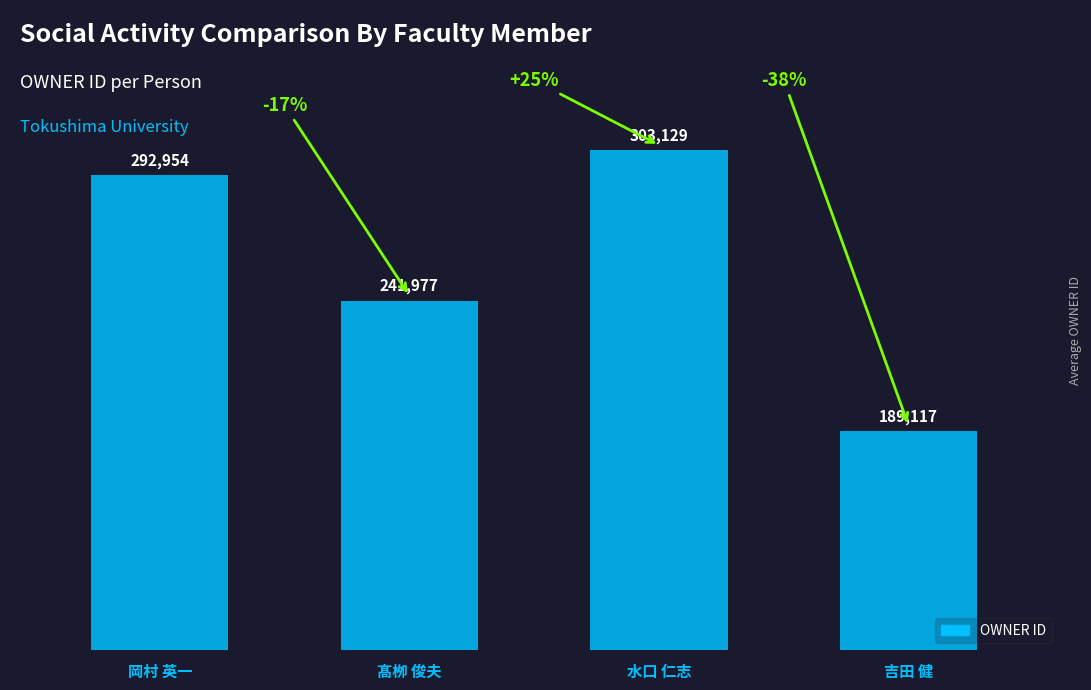

What is the difference between the maximum and minimum values?

114012